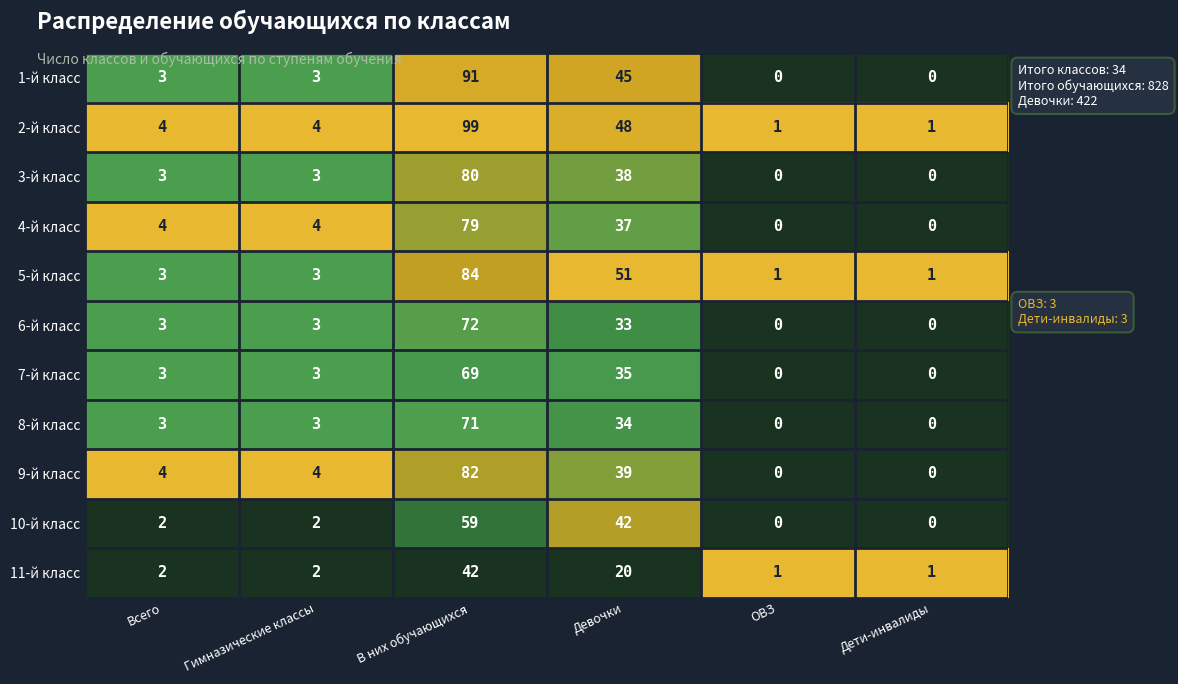

True or false: 8-й класс has a value of 0 at ОВЗ.

True